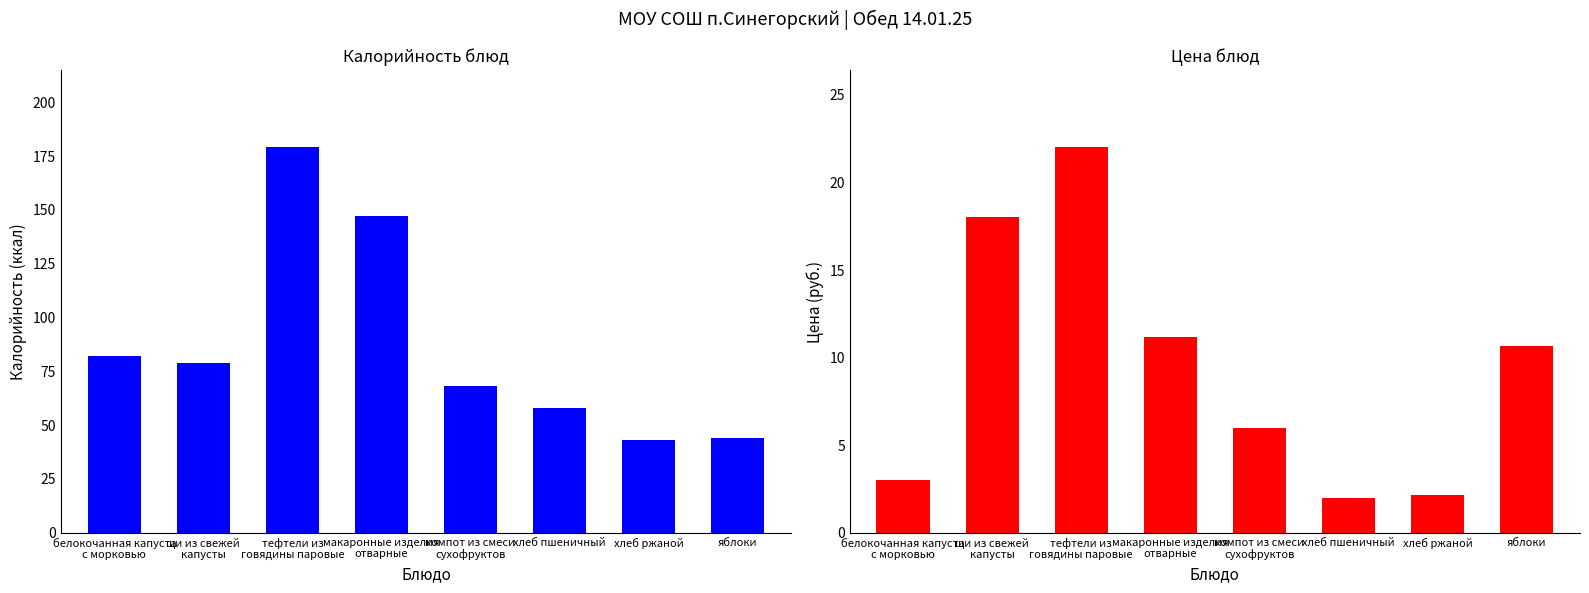

Reading left to right, what are all the values shown in this chart?

Калорийность: 82.0	79.0	179.0	147.0	68.0	58.0	43.0	44.0
Цена: 3.0	18.0	22.0	11.2	6.0	2.0	2.1	10.7